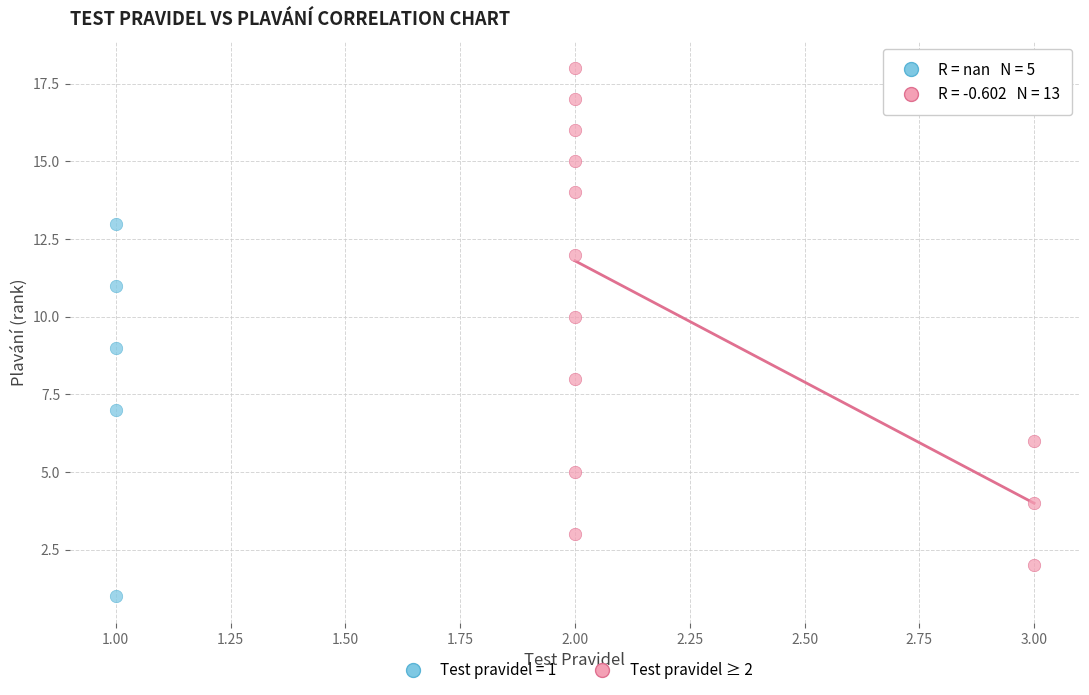

Which series has the largest Y range (max minus min)?

Test pravidel ≥ 2